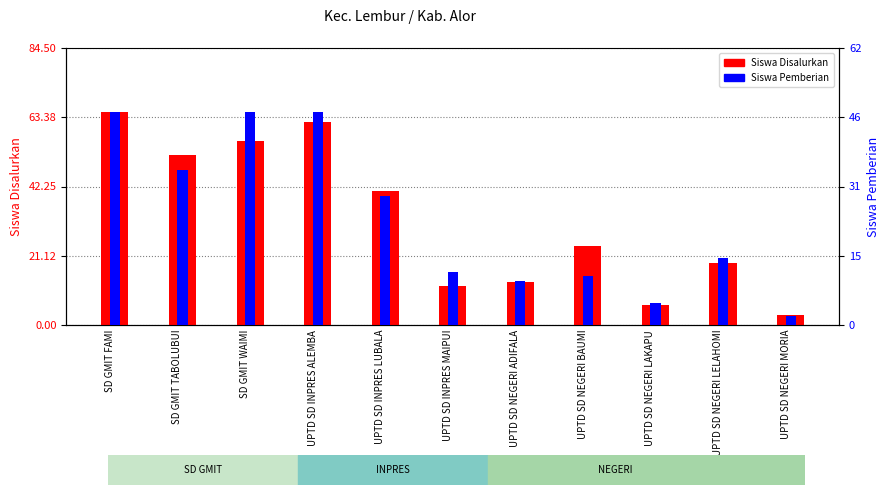

What is the total value across all series at SD GMIT FAMI?

113